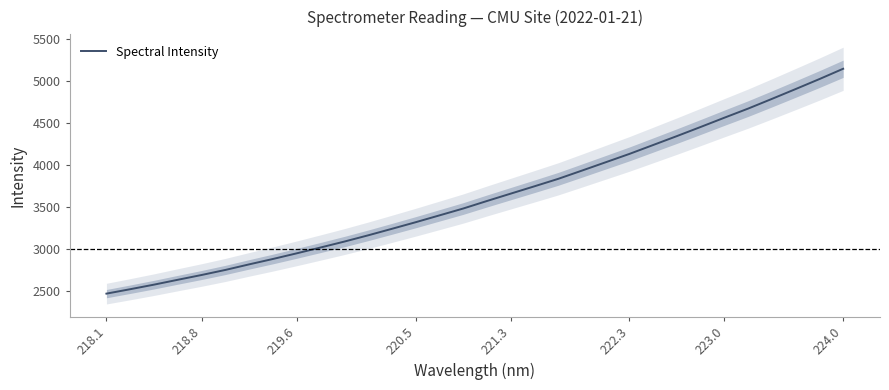

What is the average value?

3623.2